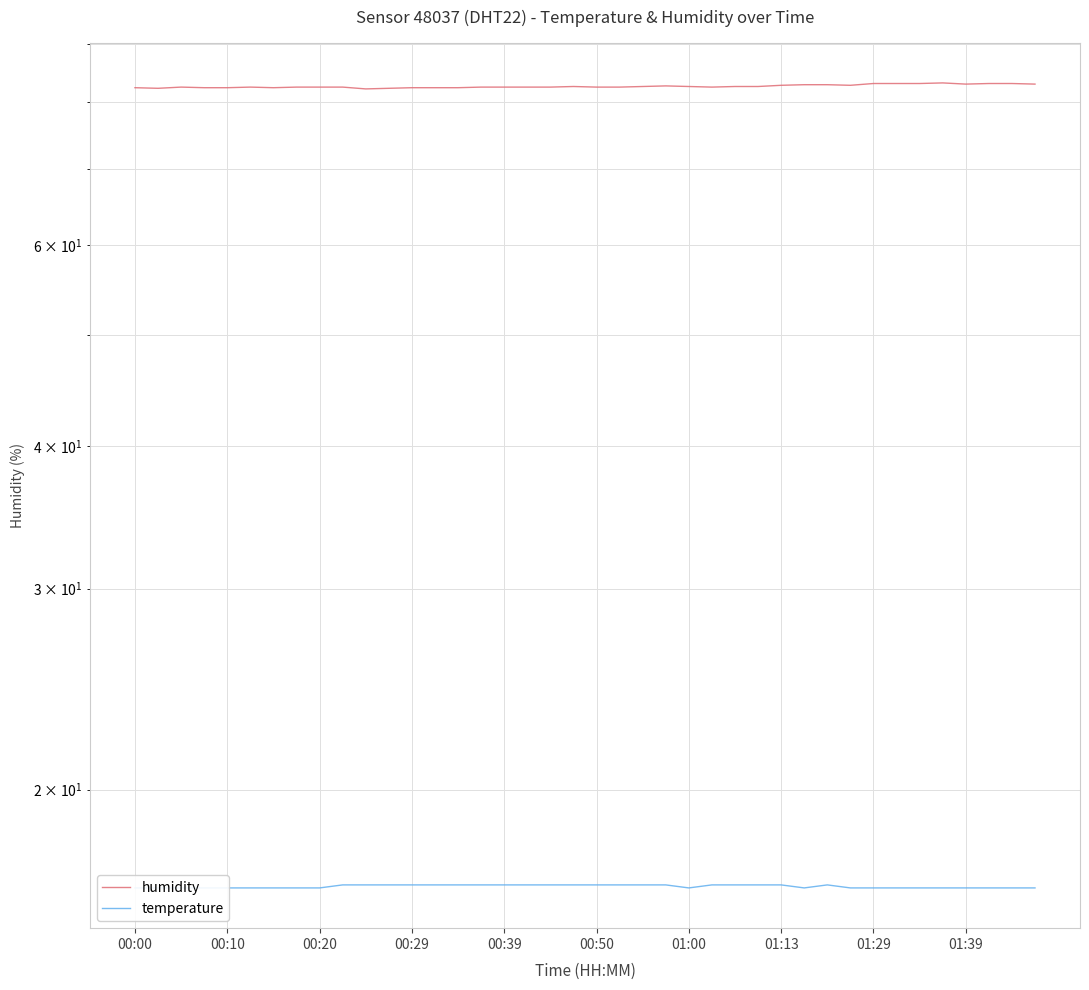

True or false: humidity has a value of 82.8 at 31.

True